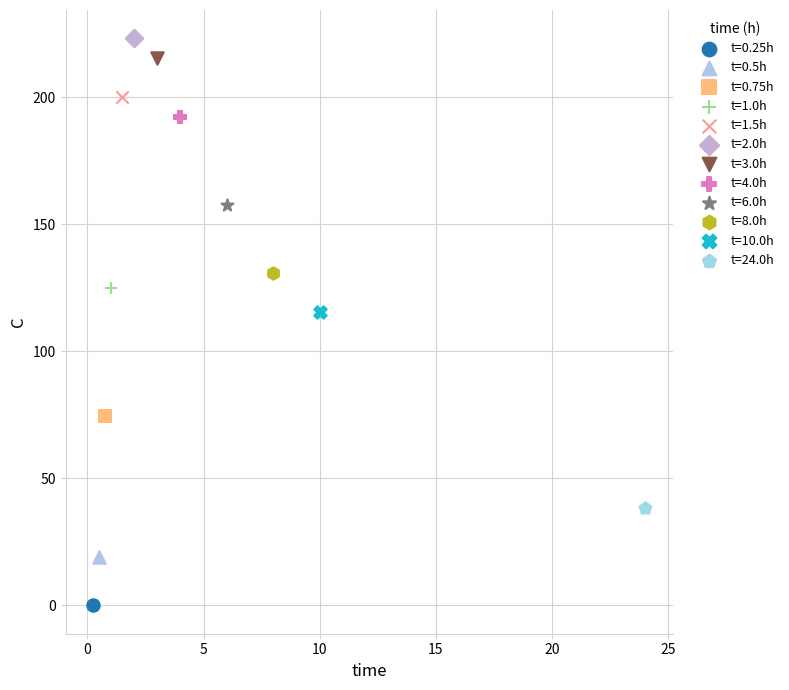

Which series contains the highest Y value?

t=2.0h